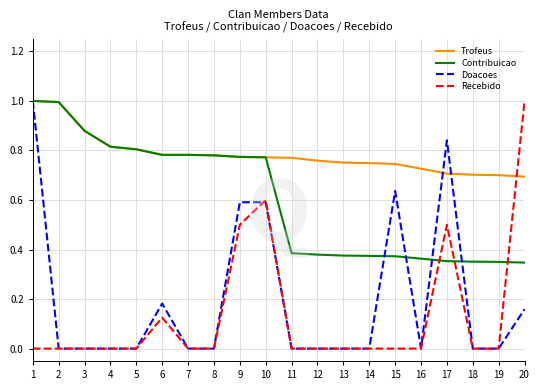

At 20, list the series in order from largest to smallest.

Recebido, Trofeus, Contribuicao, Doacoes